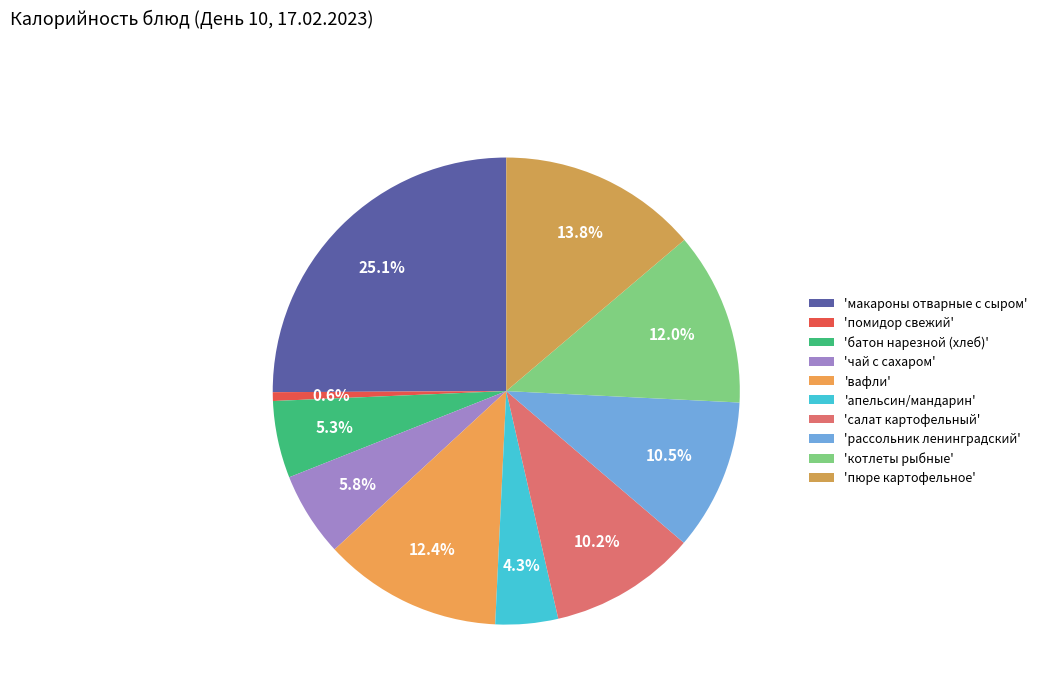

What is the largest slice in the pie chart?

макароны отварные с сыром